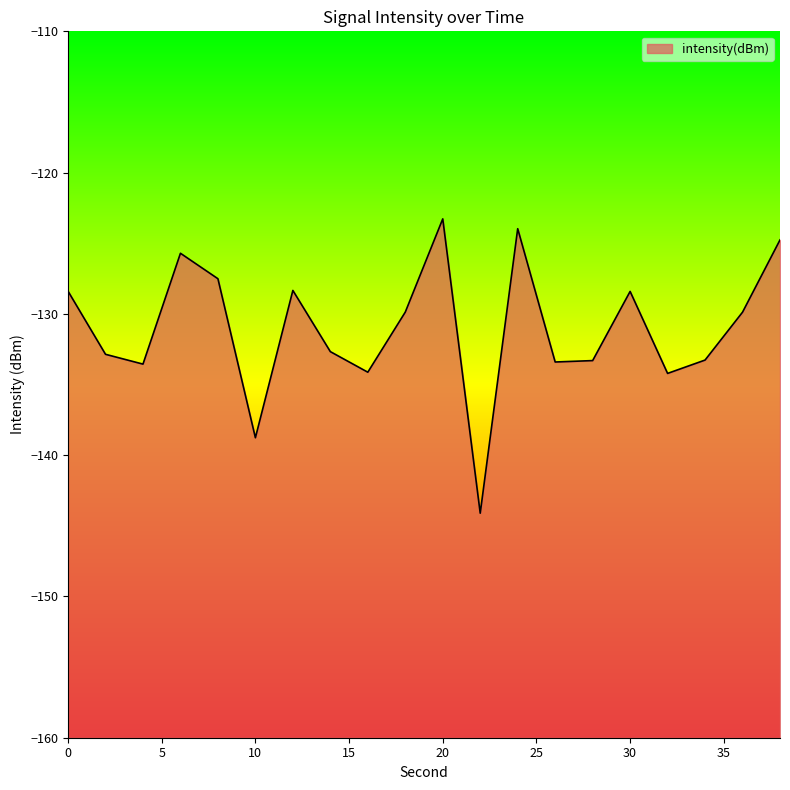

What is the change in value from 0 to 34?

-4.9